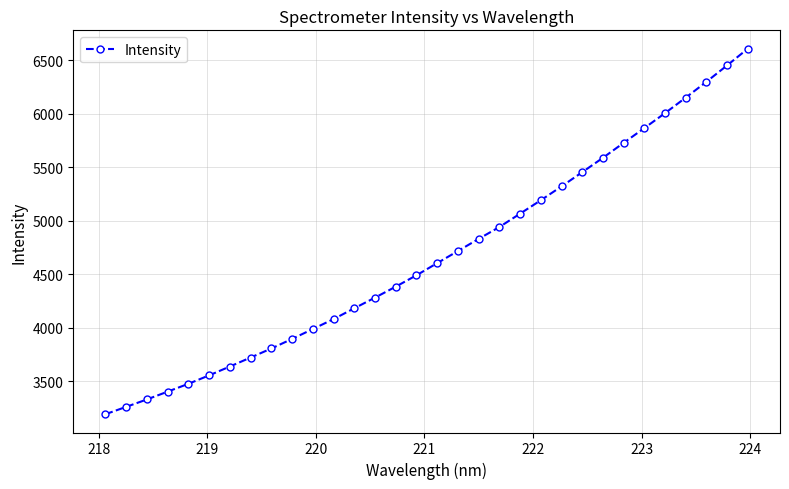

What is the difference between the maximum and minimum values?

3418.1